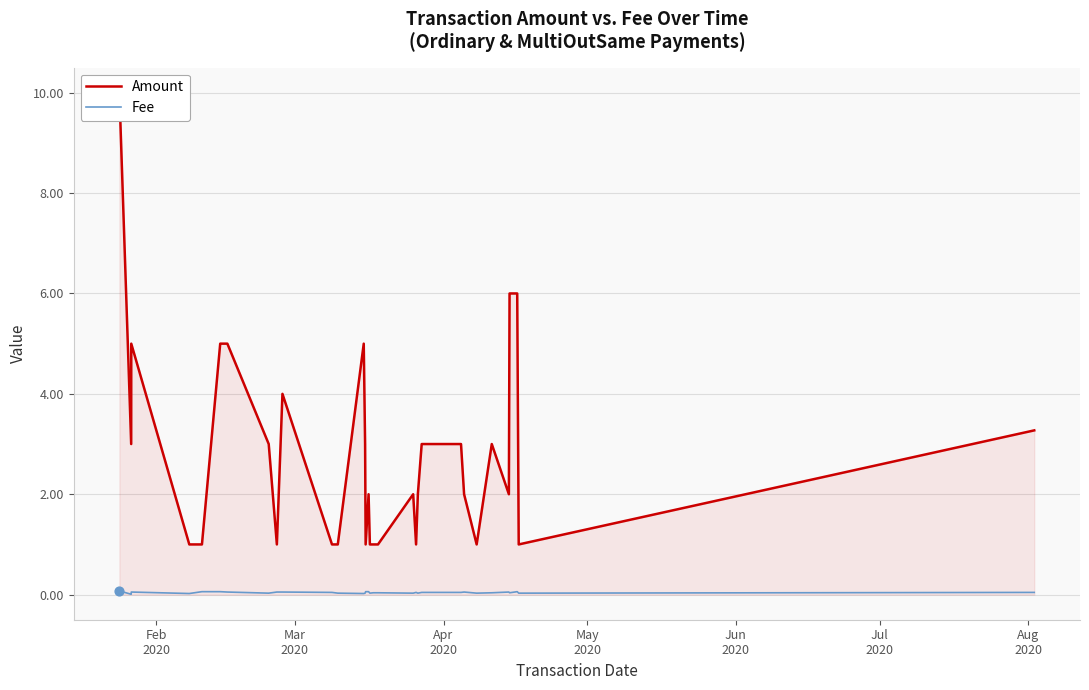

Which series contains the lowest Y value?

Fee